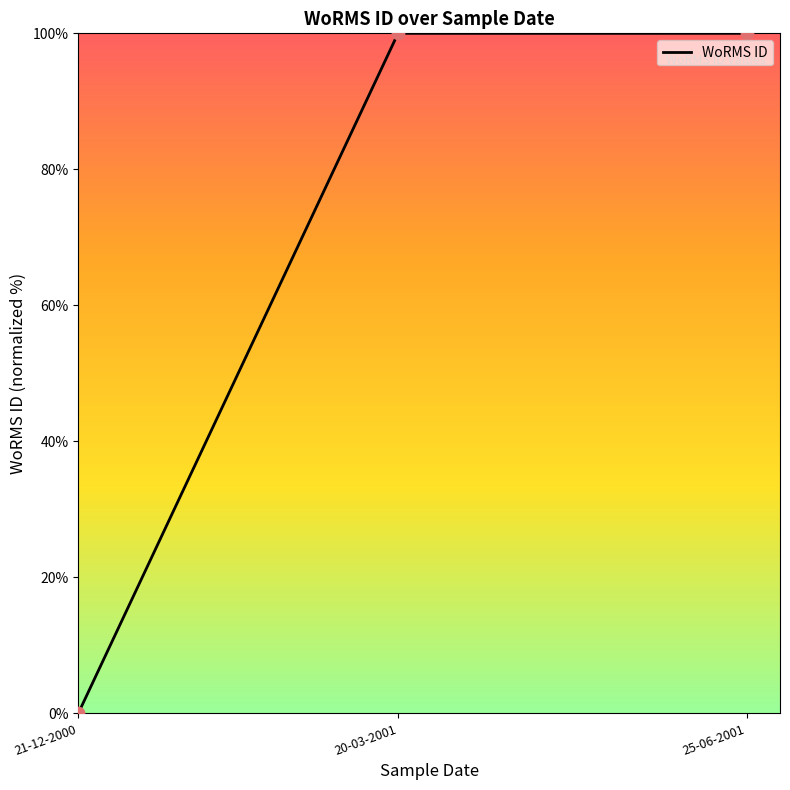

What is the change in value from 21-12-2000 to 20-03-2001?

+100